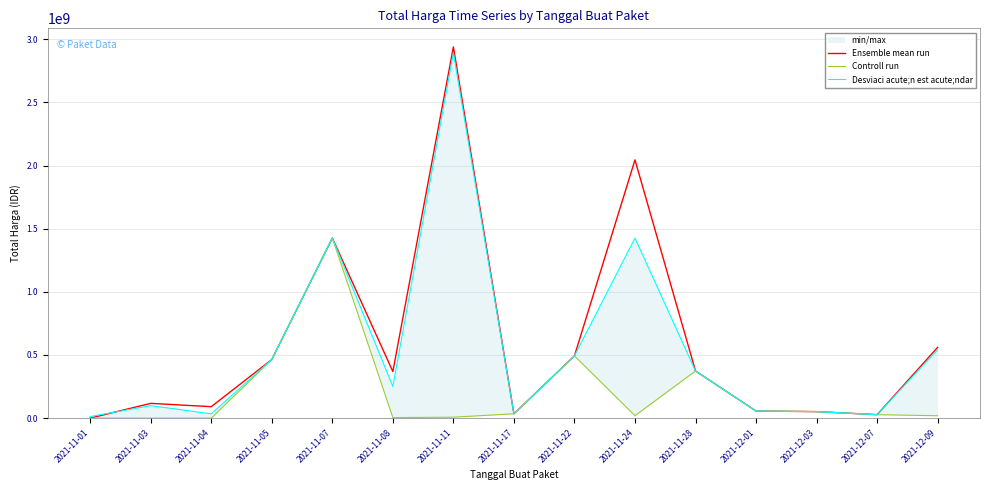

Where is the first local maximum for Controll run?

2021-11-07